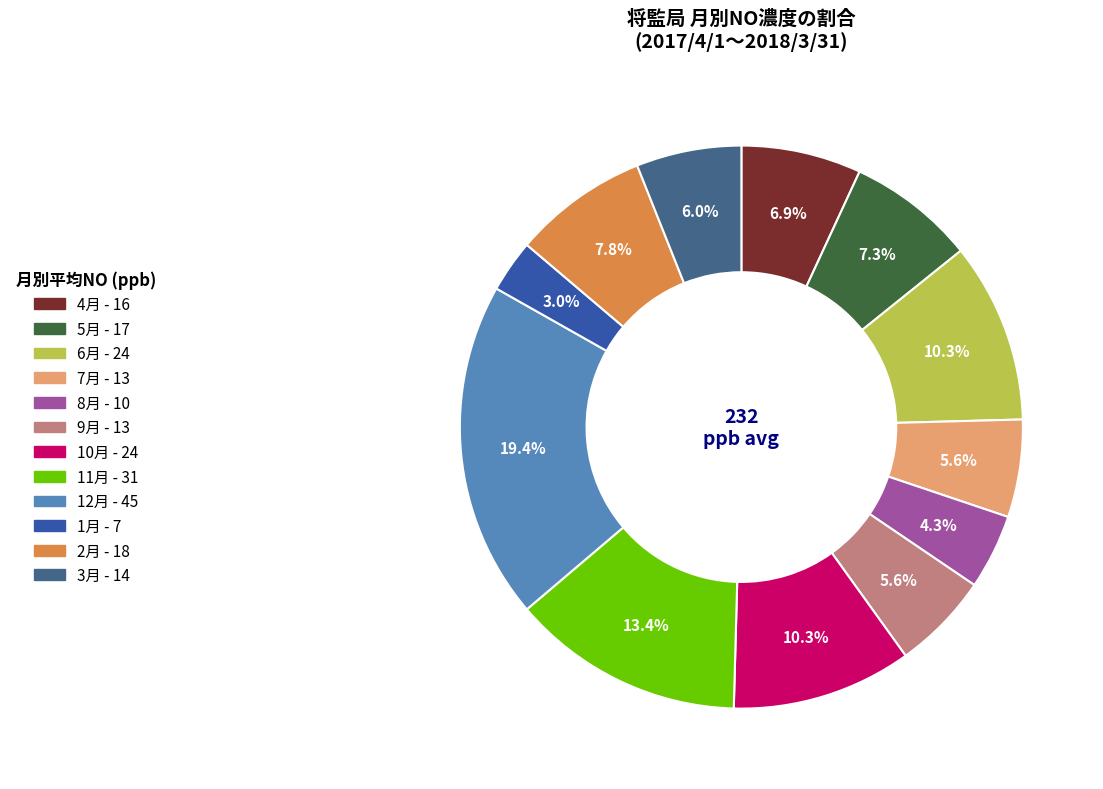

To the nearest percent, what is the difference between the 10月 and 6月 slice percentages?

0%